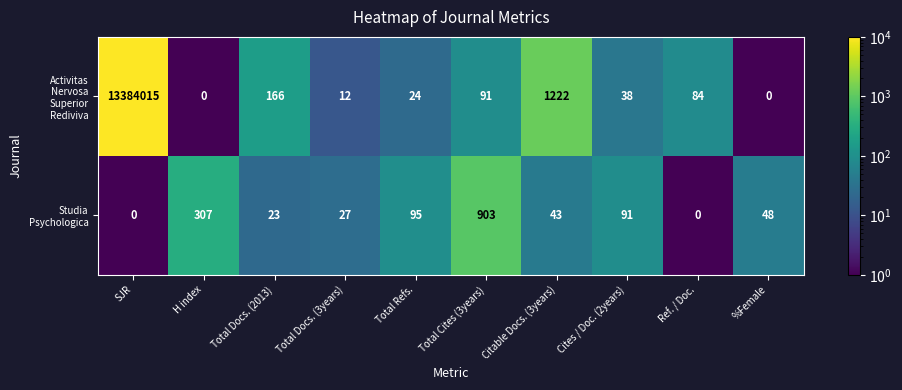

What is the greatest value displayed?

13384015